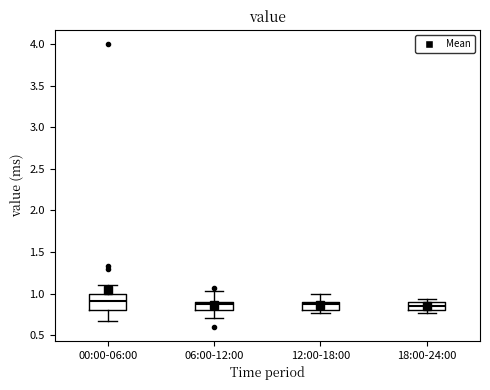

Comparing the boxes themselves (not the whiskers), which one is the tallest?

00:00-06:00